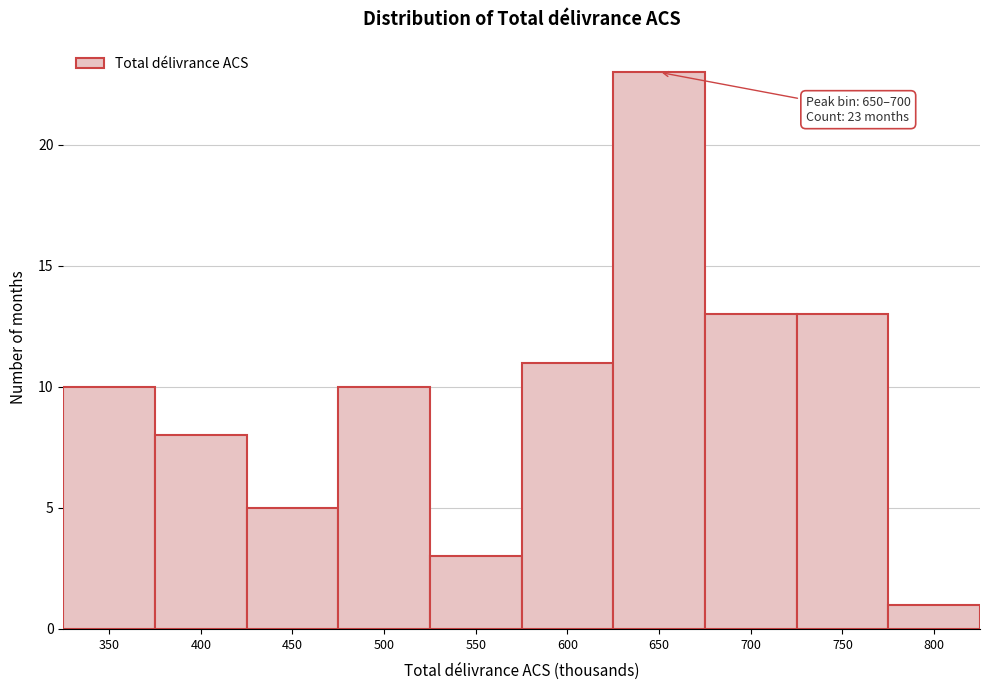

Reading right to left, what are all the values shown in this chart?

1	13	13	23	11	3	10	5	8	10